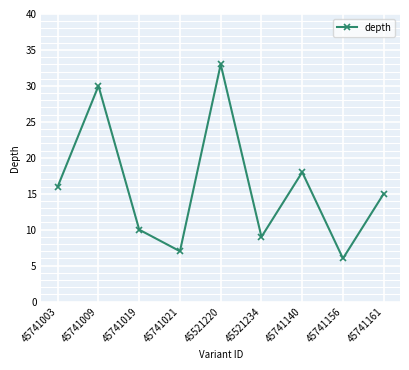

What is the change in value from 45741003 to 45741021?

-9